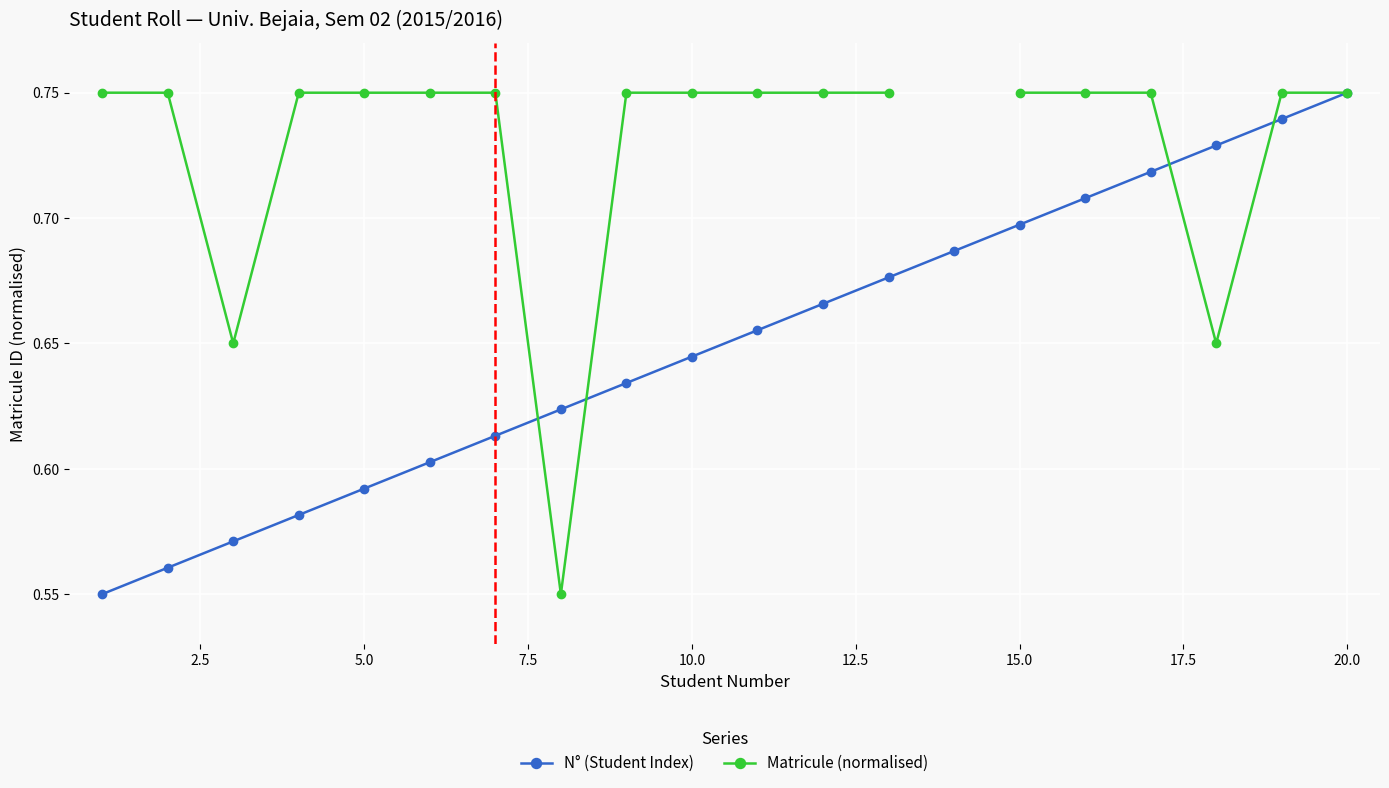

Which category has the highest value in the N° (Student Index) series?

20.0